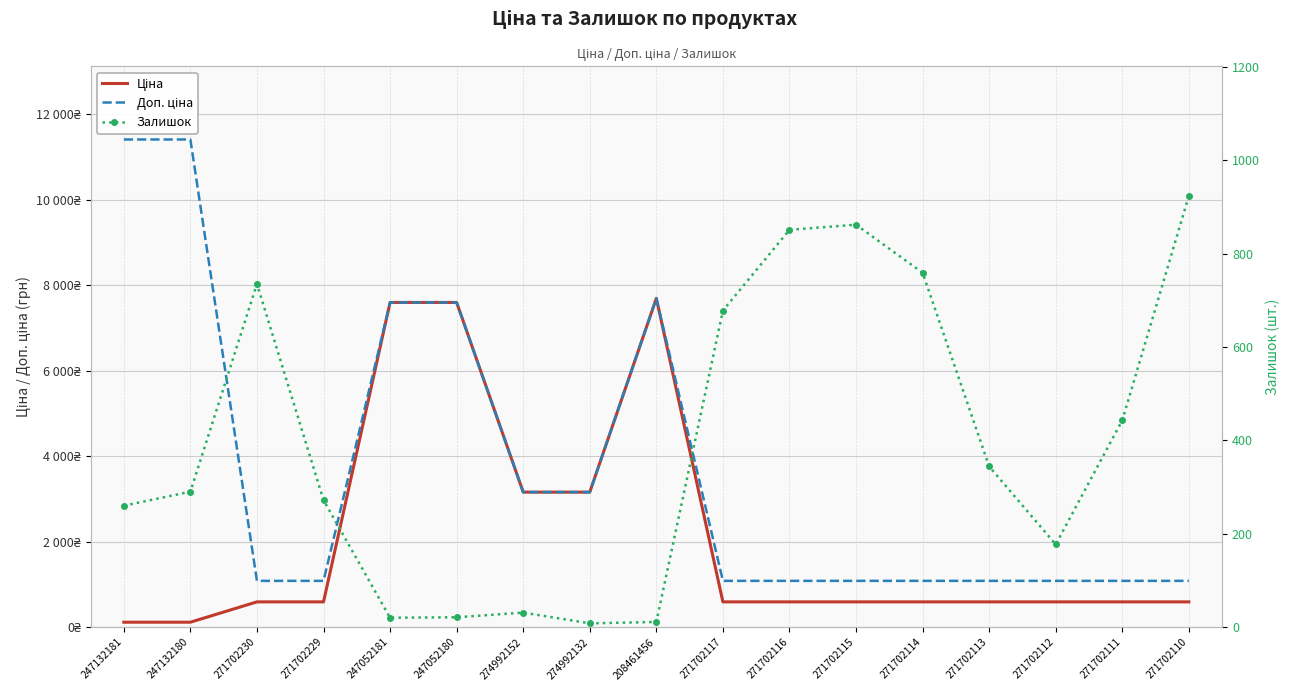

Between 247052180 and 274992132, which series saw the biggest shift?

Ціна